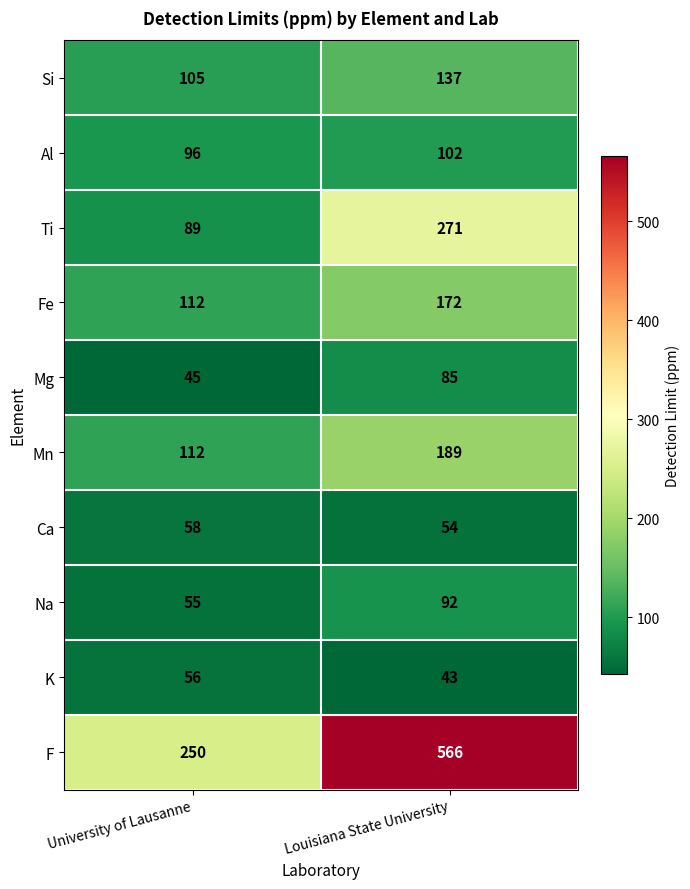

Which series has the largest range (max minus min)?

F